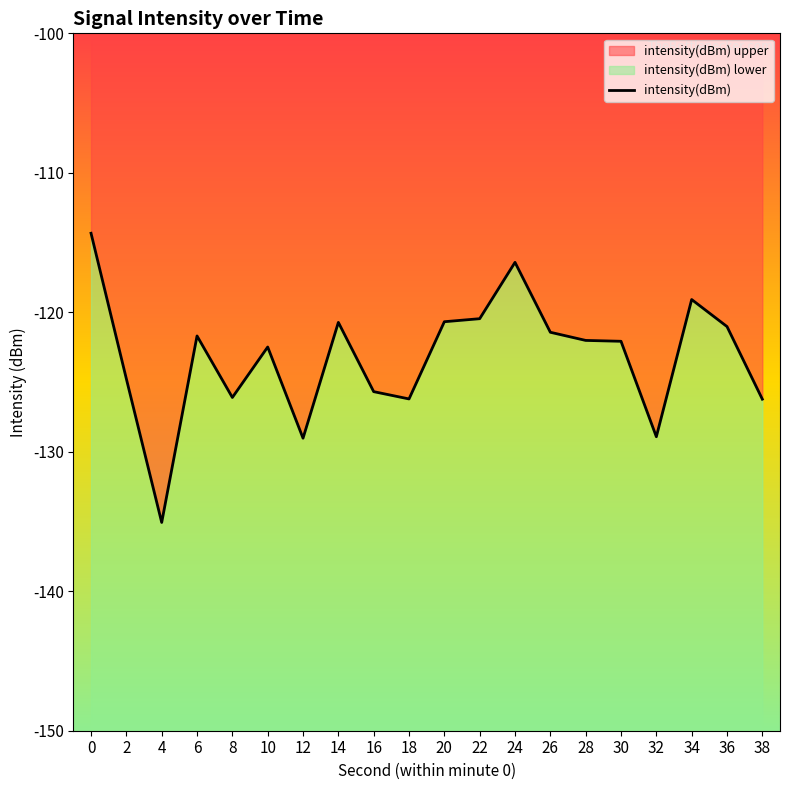

Reading left to right, what are all the values shown in this chart?

0=-114.3	2=-124.8	4=-135.1	6=-121.7	8=-126.1	10=-122.5	12=-129.0	14=-120.7	16=-125.7	18=-126.2	20=-120.7	22=-120.5	24=-116.4	26=-121.4	28=-122.0	30=-122.1	32=-128.9	34=-119.1	36=-121.0	38=-126.2